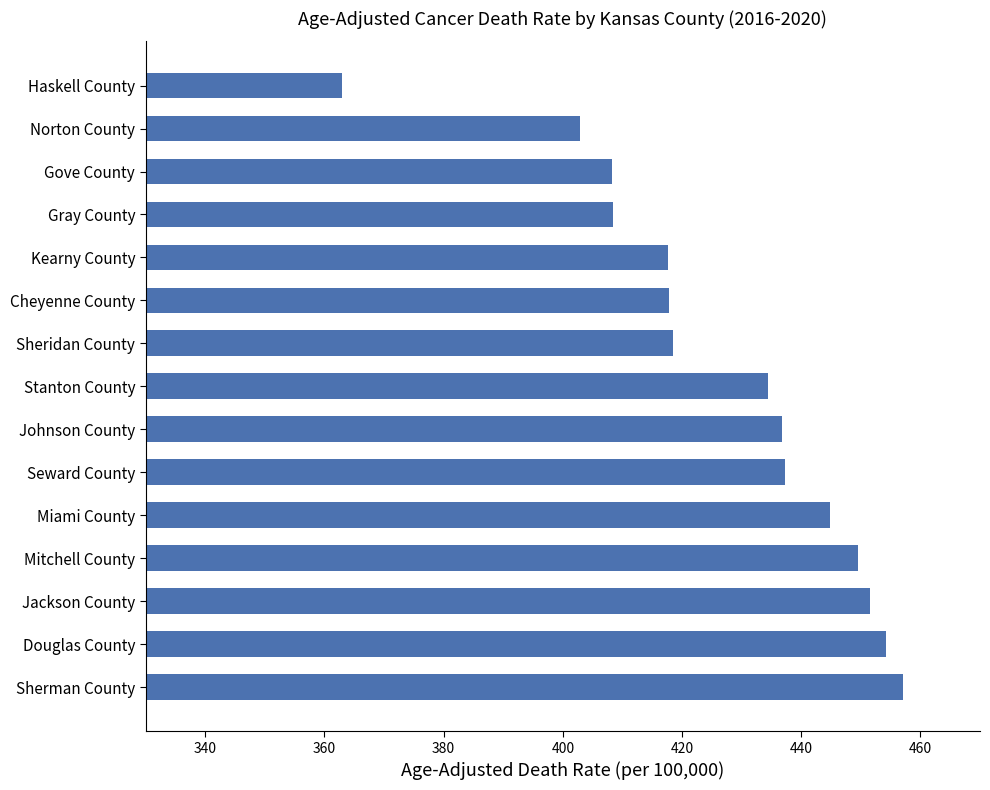

What is the approximate value at Norton County?

402.8